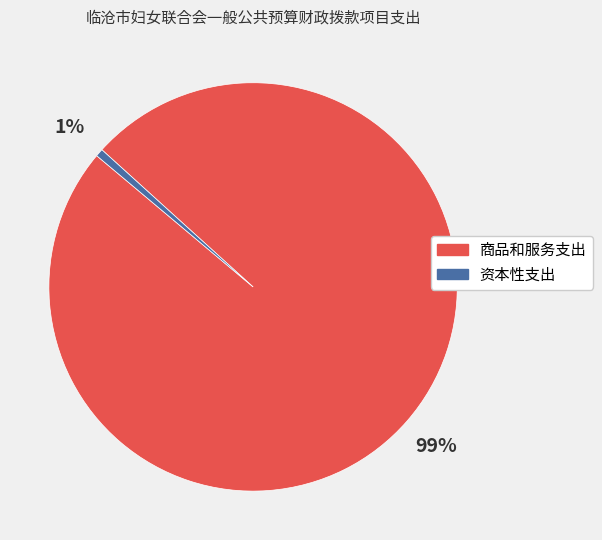

Combined, do 商品和服务支出 and 资本性支出 account for over 50%?

Yes